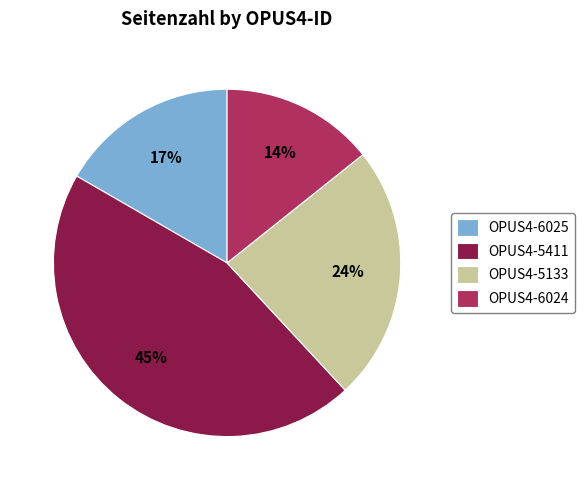

Approximately how many times larger is the value at OPUS4-5133 compared to OPUS4-6025?

1.4